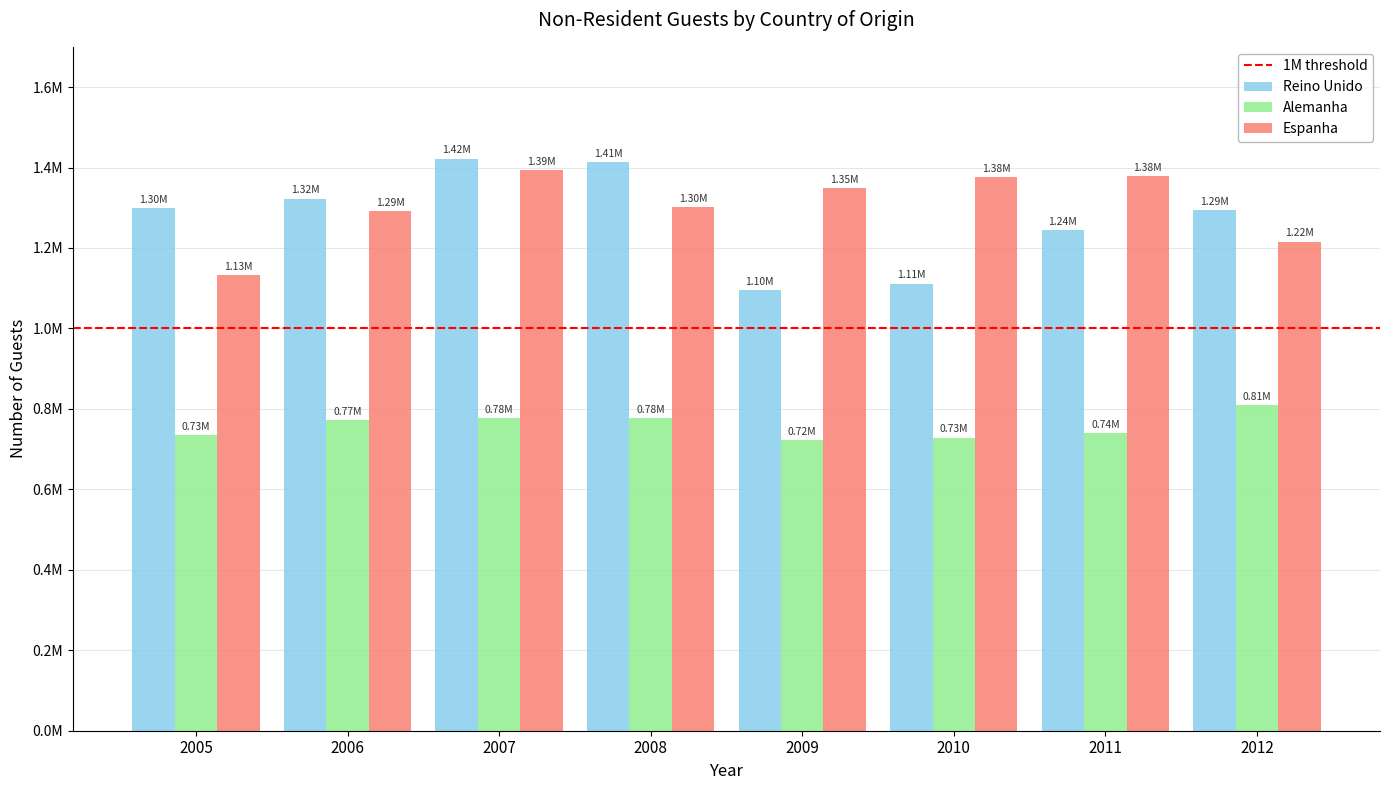

At how many categories does at least one series exceed 1322772?

6